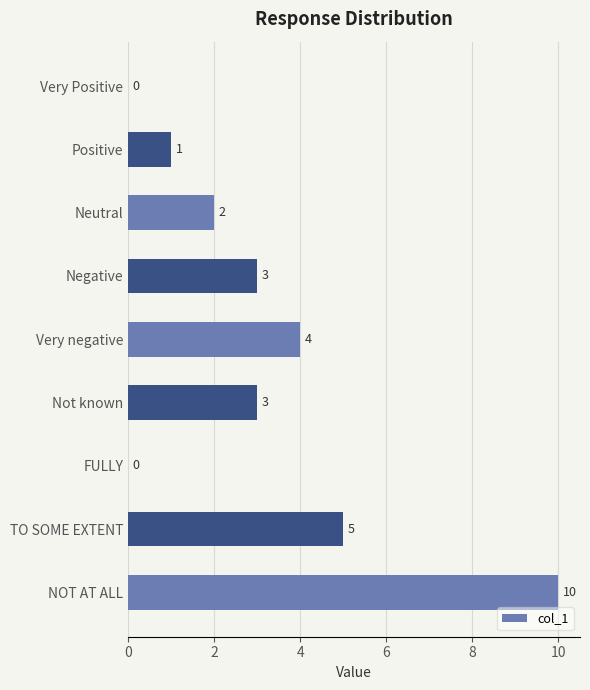

At which label is the value closest to 5?

TO SOME EXTENT